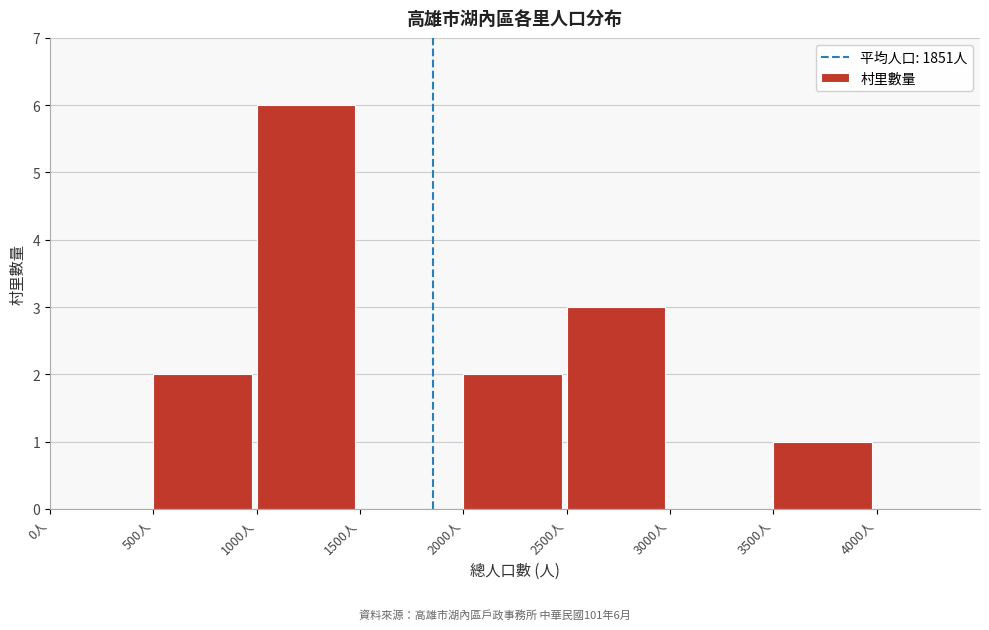

Over which range of the x-axis is the bar tallest?

1000 to 1500